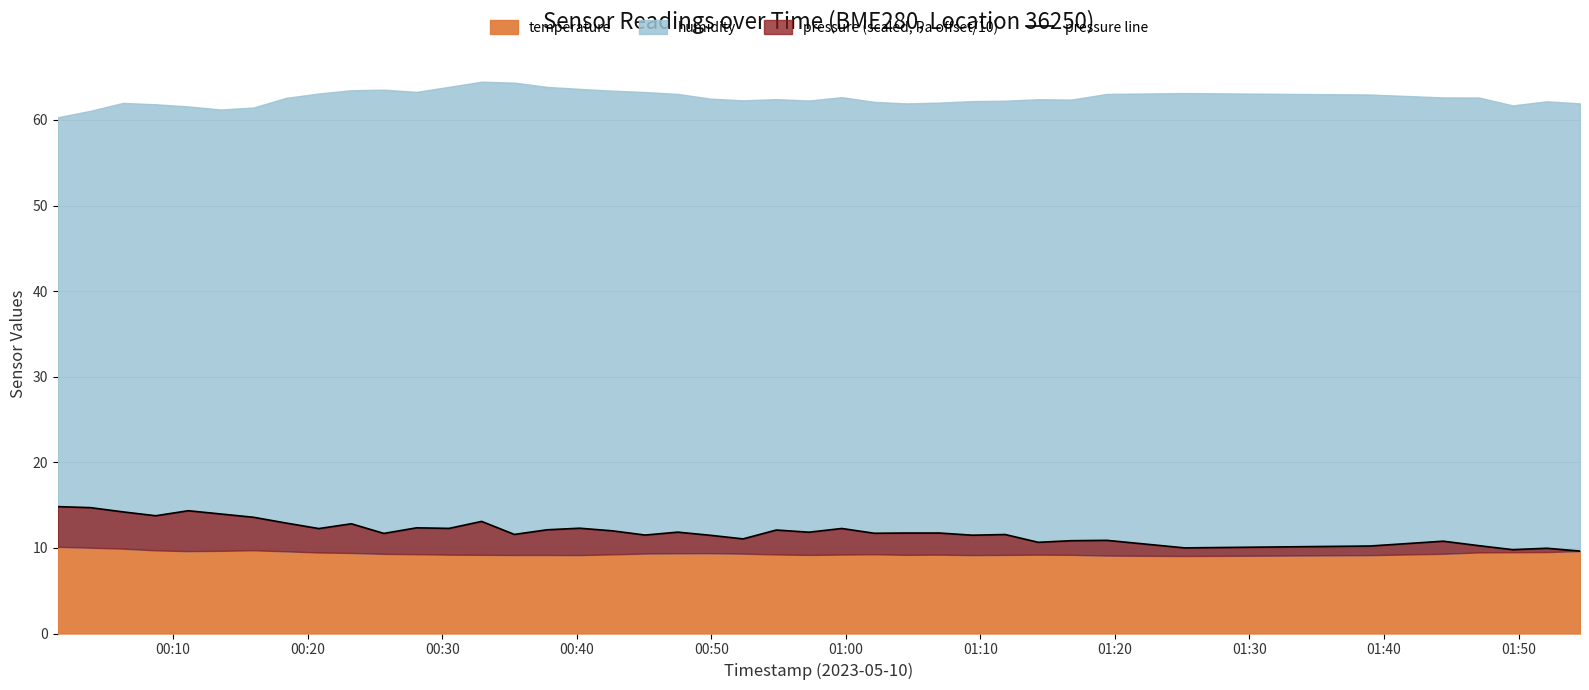

How many values are below 11?

10